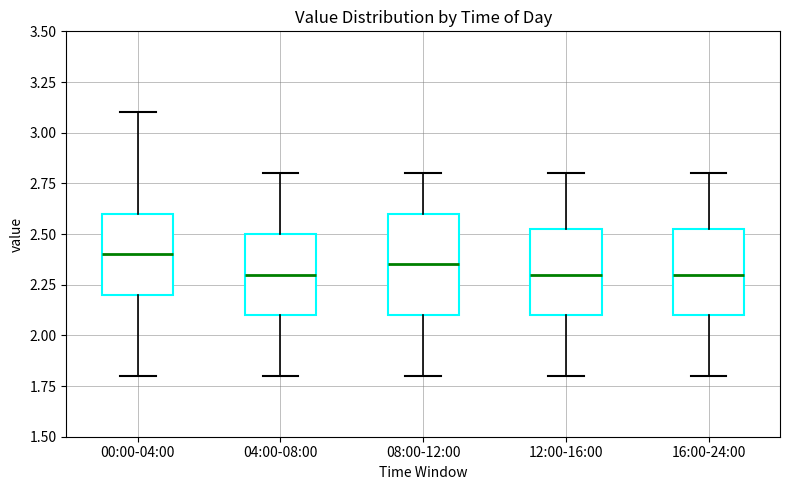

Where does the median line of the box for 16:00-24:00 sit on the y-axis? The values are not printed on the chart, so give them approximately, as read against the axis.

2.30